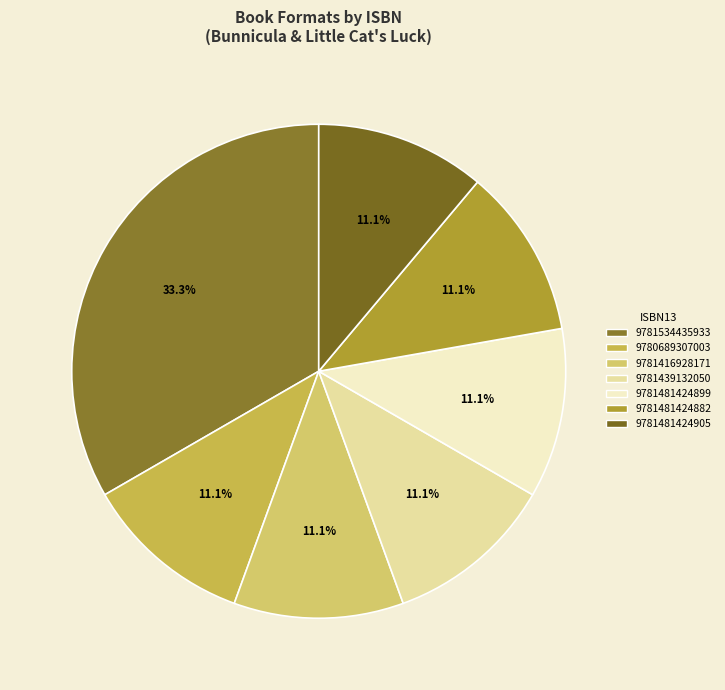

Does any single category account for the majority?

No